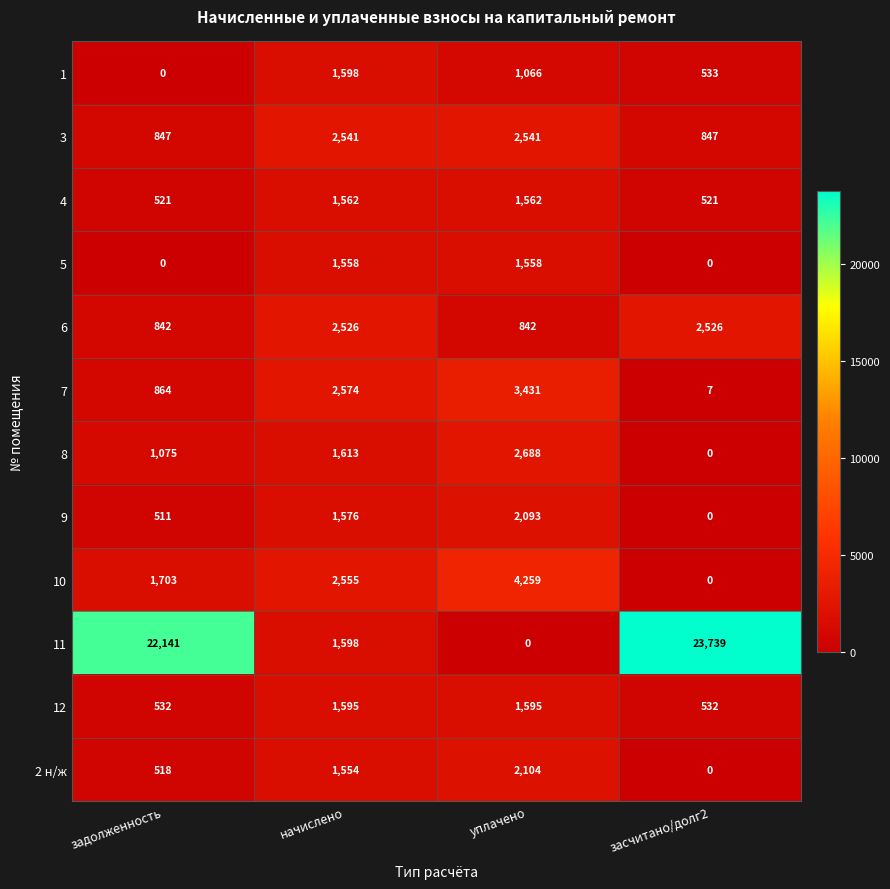

At which label does 1 reach its minimum?

задолженность